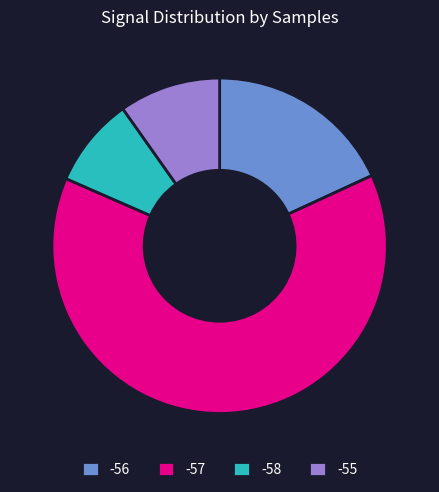

Approximately how many times larger is the value at -57 compared to -55?

6.5